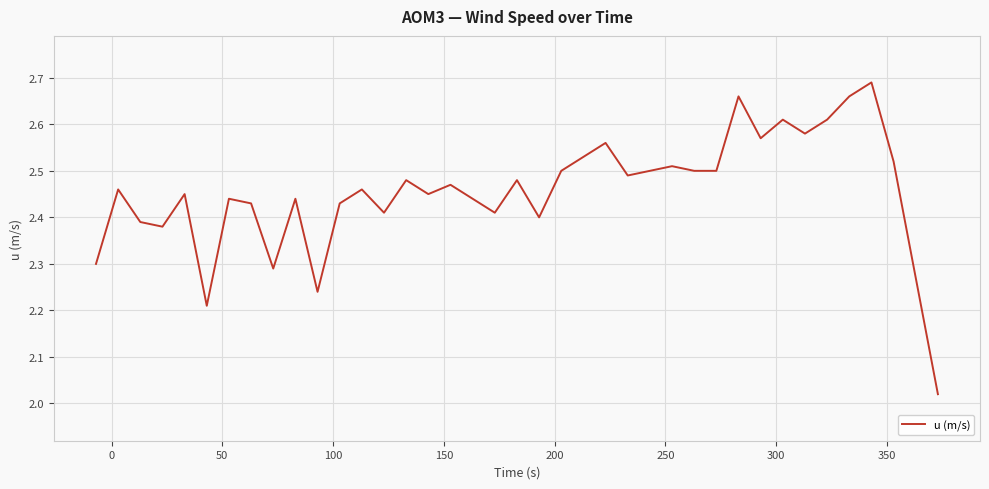

What is the difference between the maximum and minimum values?

0.7